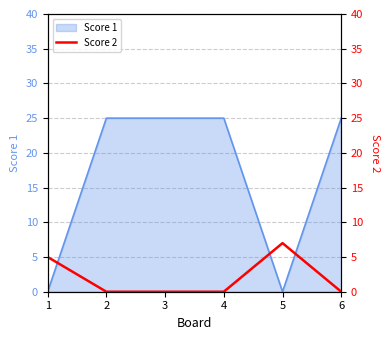

Which label corresponds to the smallest value in the chart?

2